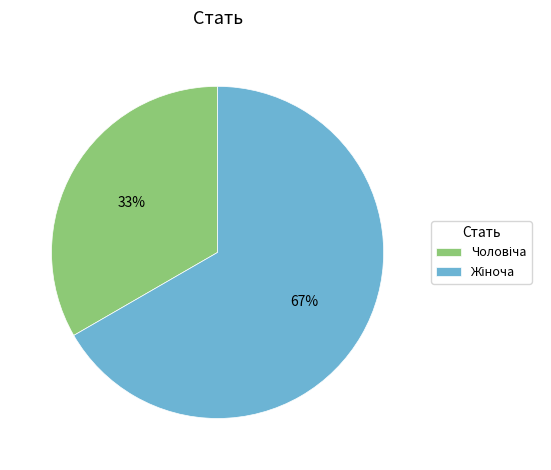

To the nearest percent, what is the average slice percentage?

50%